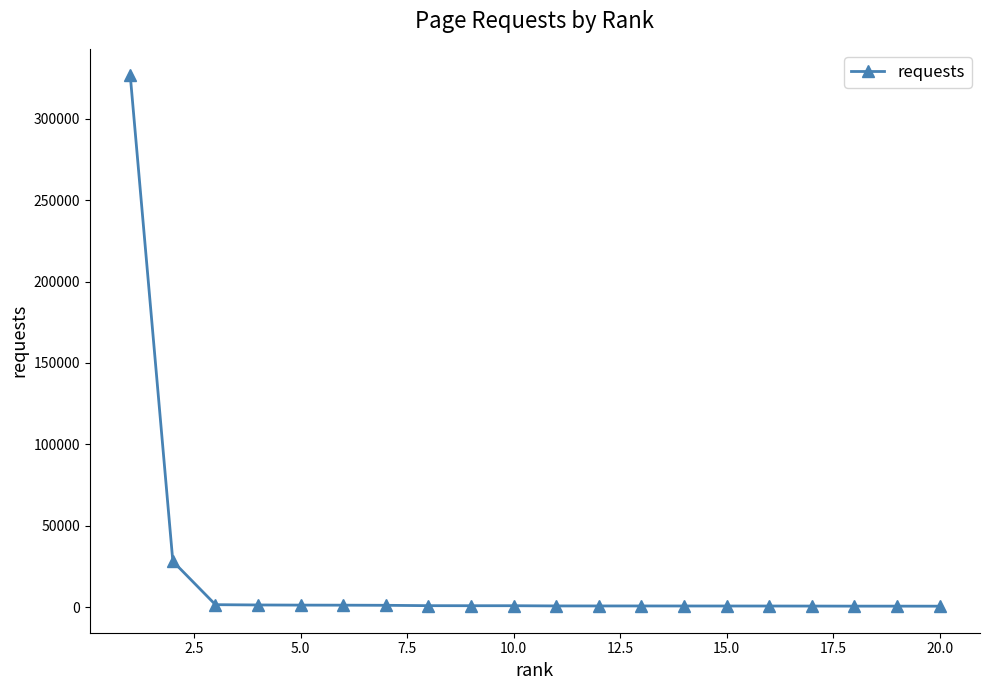

What is the difference between the second highest and minimum values?

27561